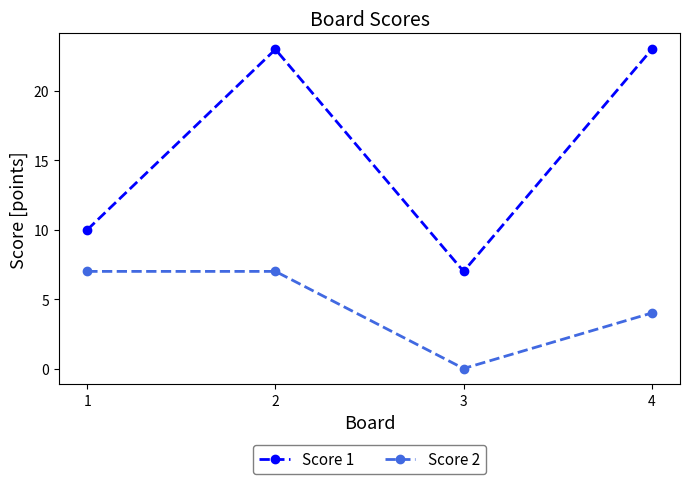

What is the sum of the Score 2 values at 3 and 4?

4